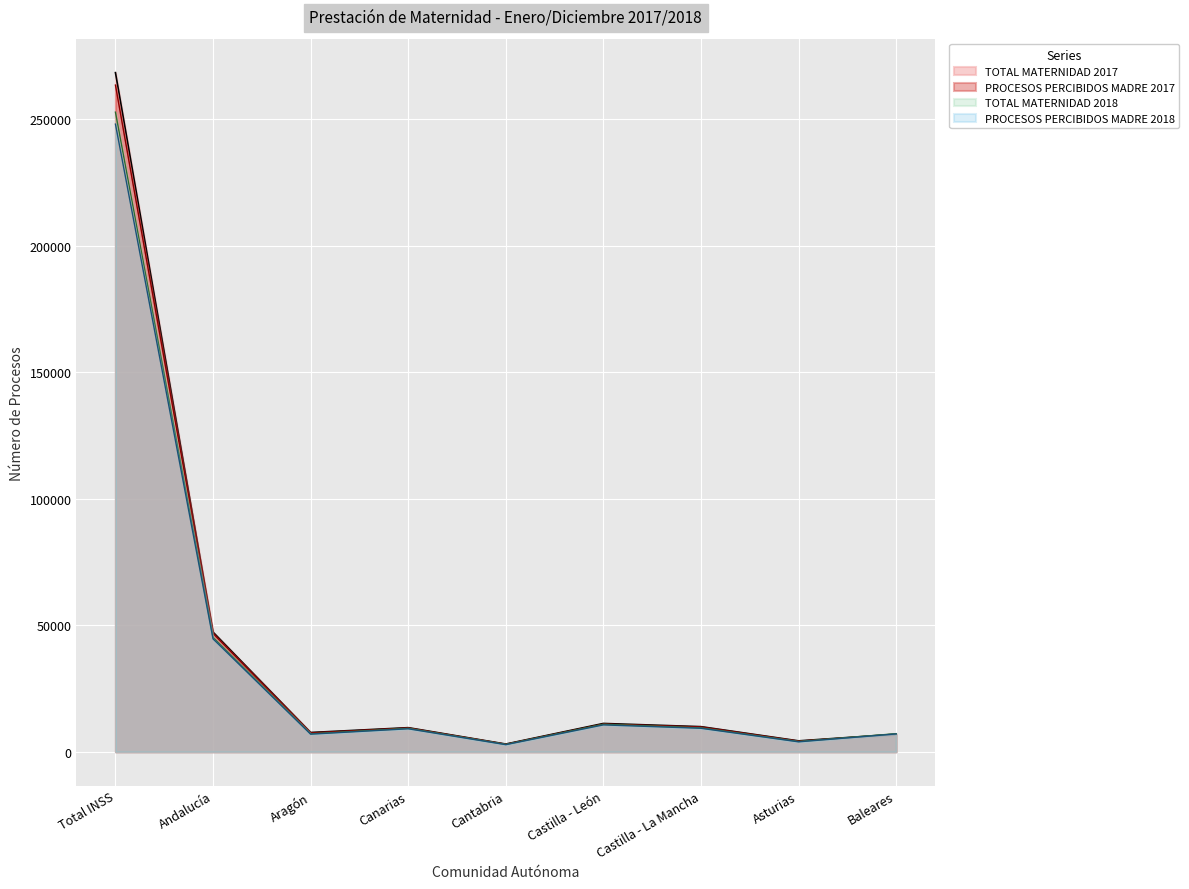

At which label is PROCESOS PERCIBIDOS MADRE 2017 closest to 133190?

Andalucía